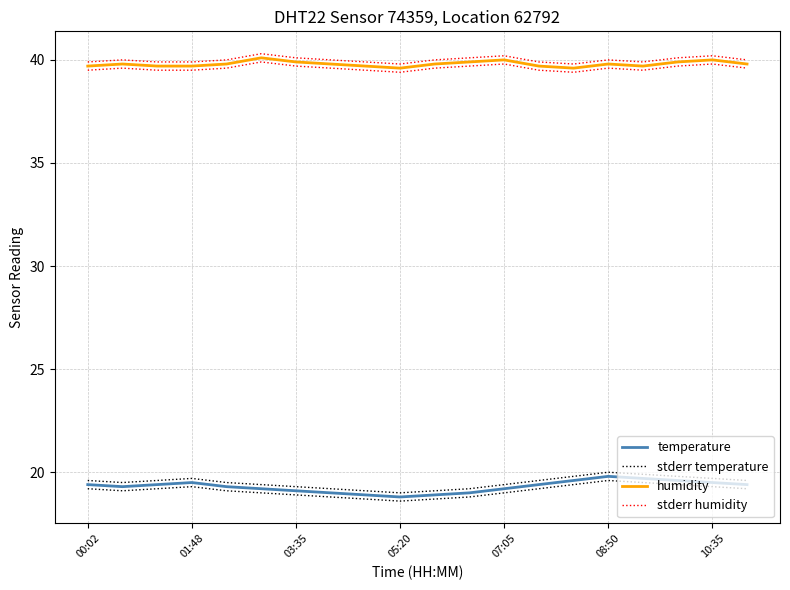

Does the chart display data point markers on the line(s)?

No